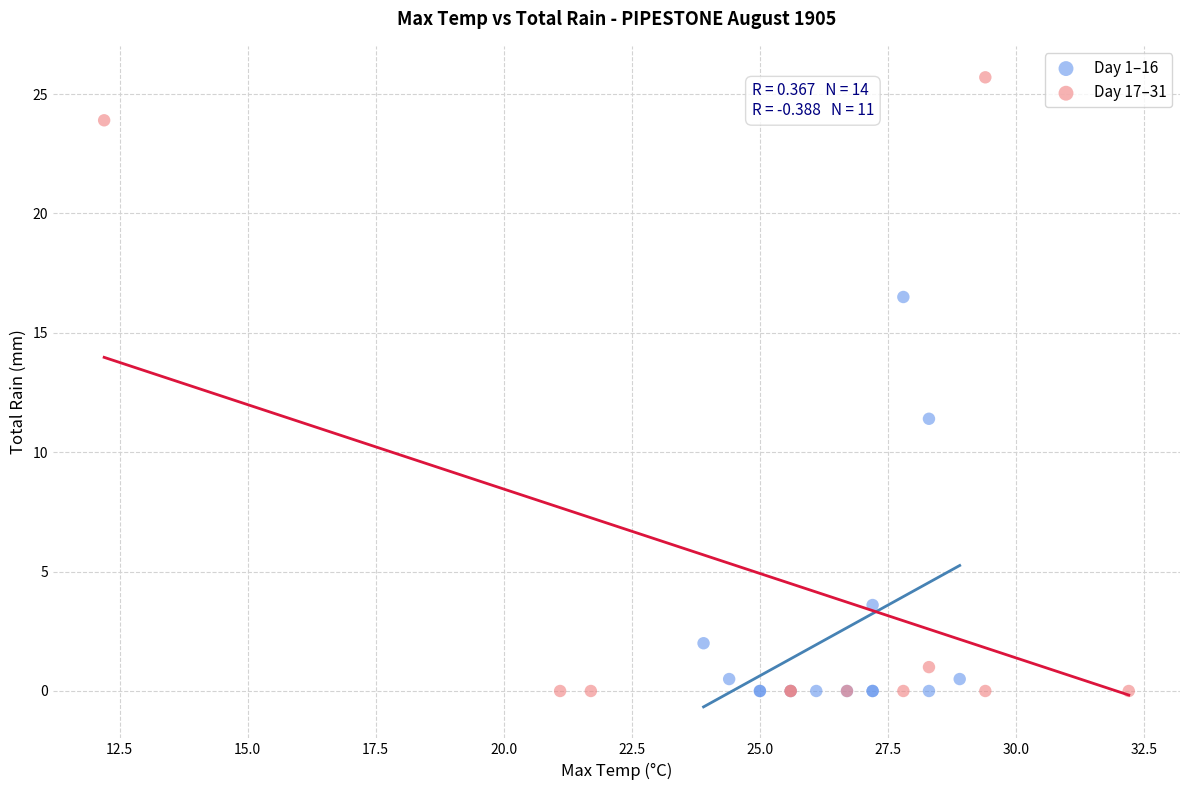

Which series reaches the maximum Y coordinate?

Day 17–31